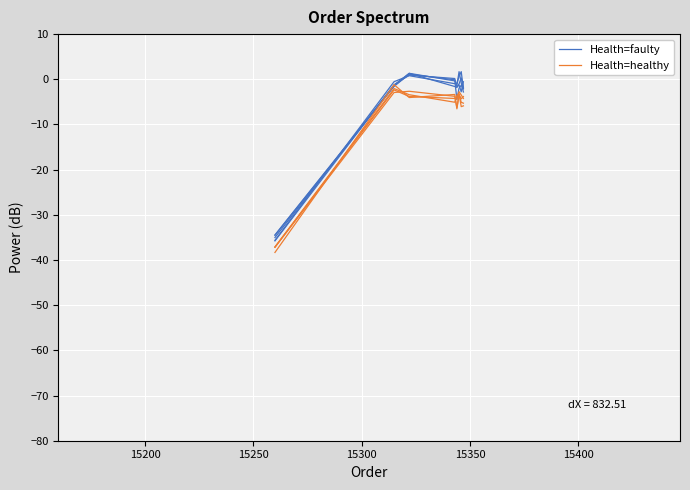

True or false: Health=faulty has more than 1 interior local peaks.

True